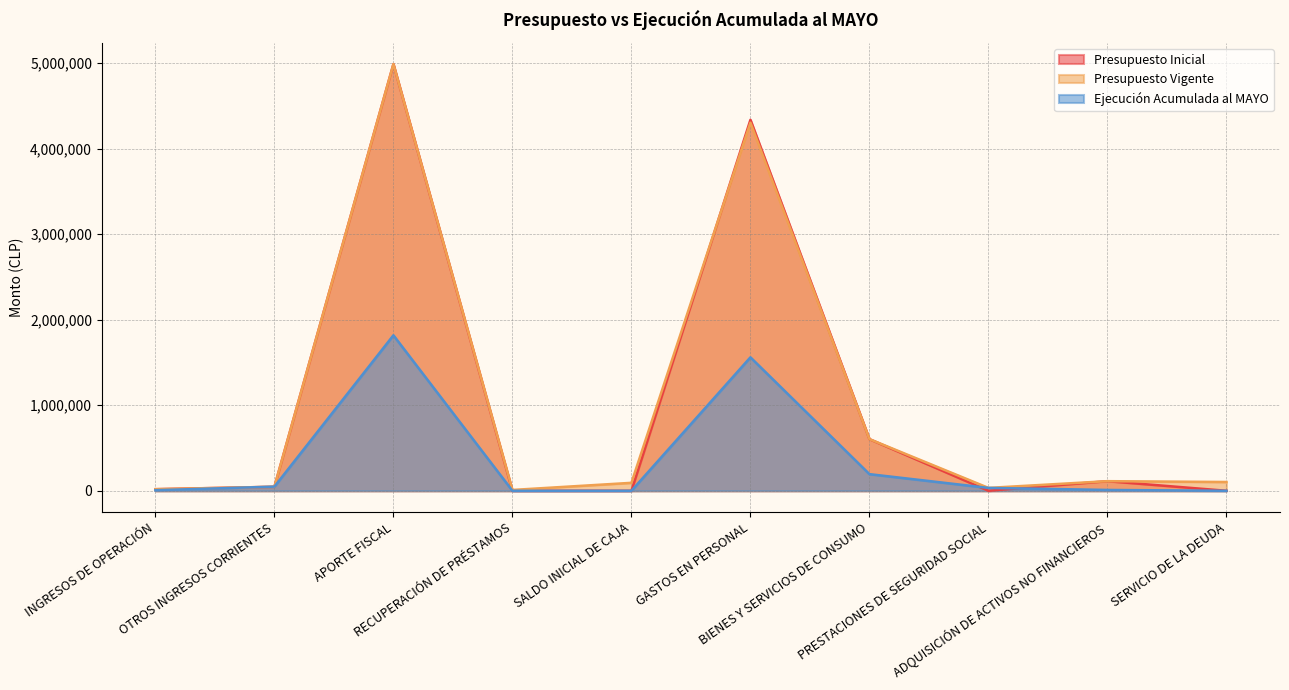

The value of Presupuesto Inicial at PRESTACIONES DE SEGURIDAD SOCIAL is 0. True or false?

True